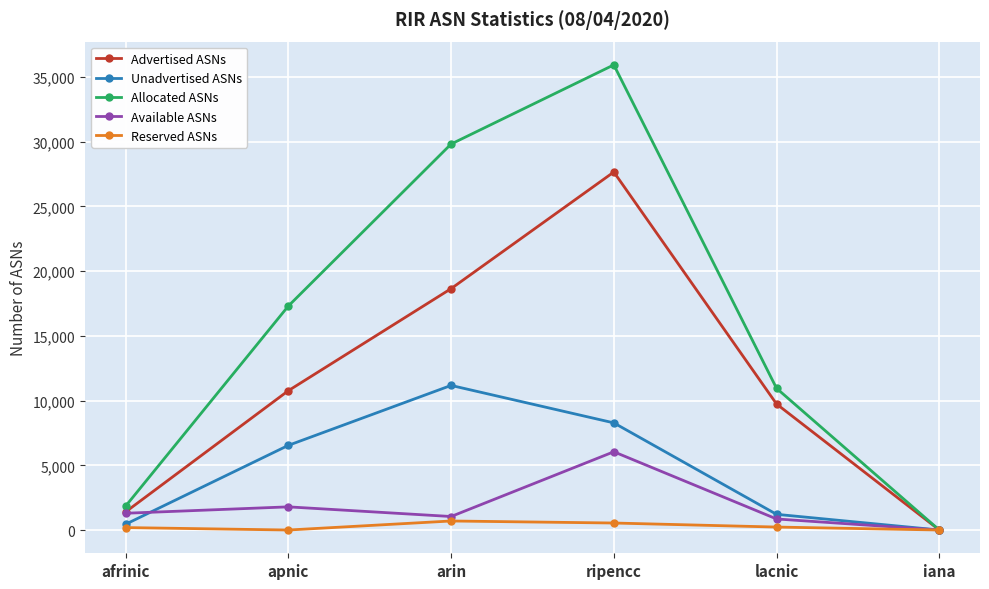

What is the label of the 2nd point from the left?

apnic